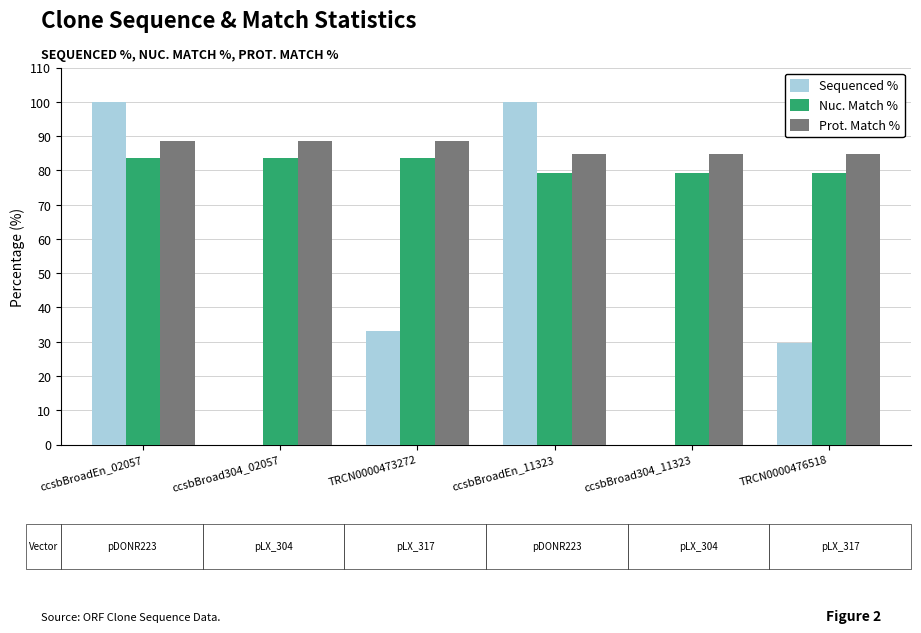

What are all the series names shown in the legend?

Sequenced %, Nuc. Match %, Prot. Match %